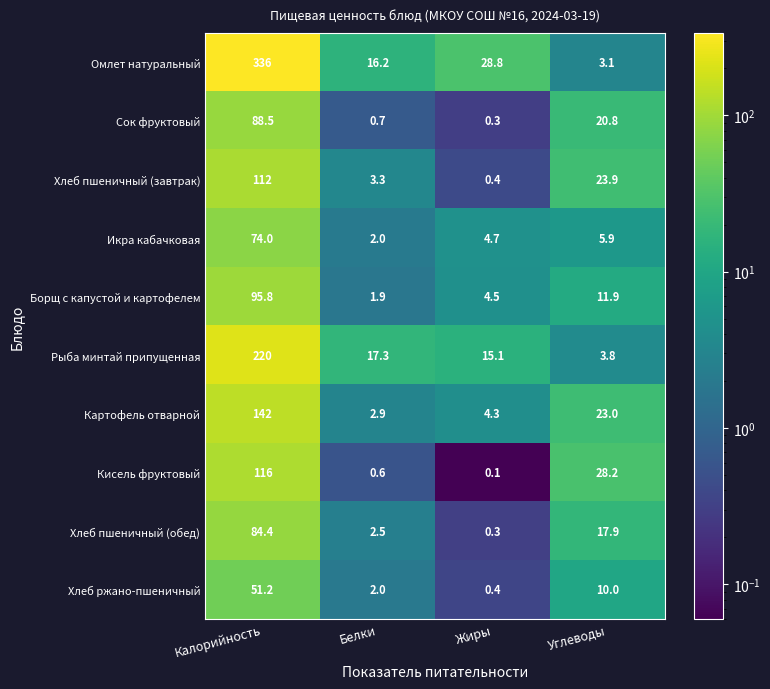

Where is Рыба минтай припущенная nearest to the value 111?

Белки